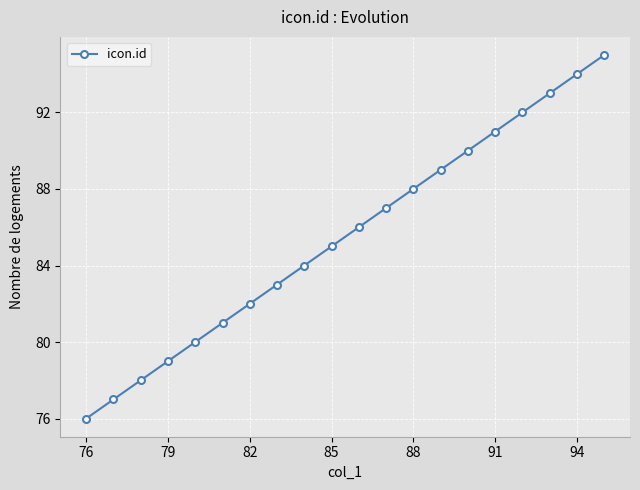

What is the smallest value displayed?

76